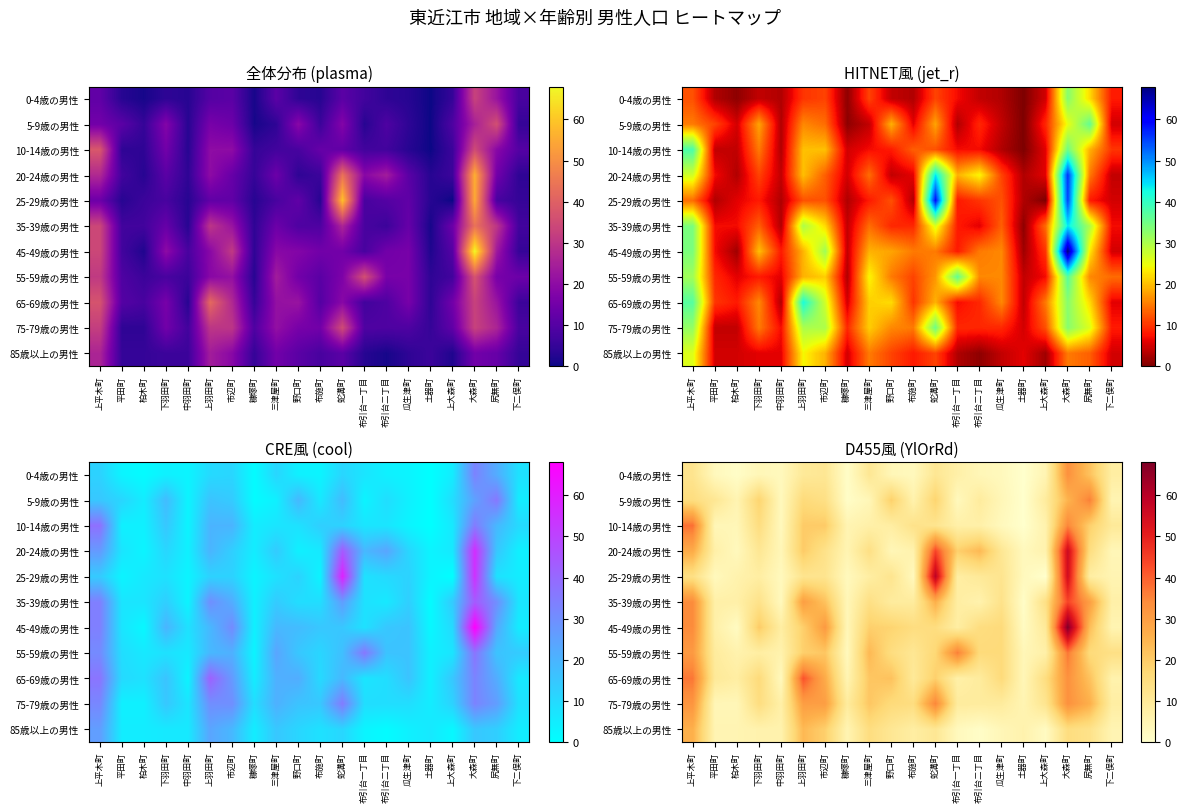

At which category is the sum across all series the highest?

大森町